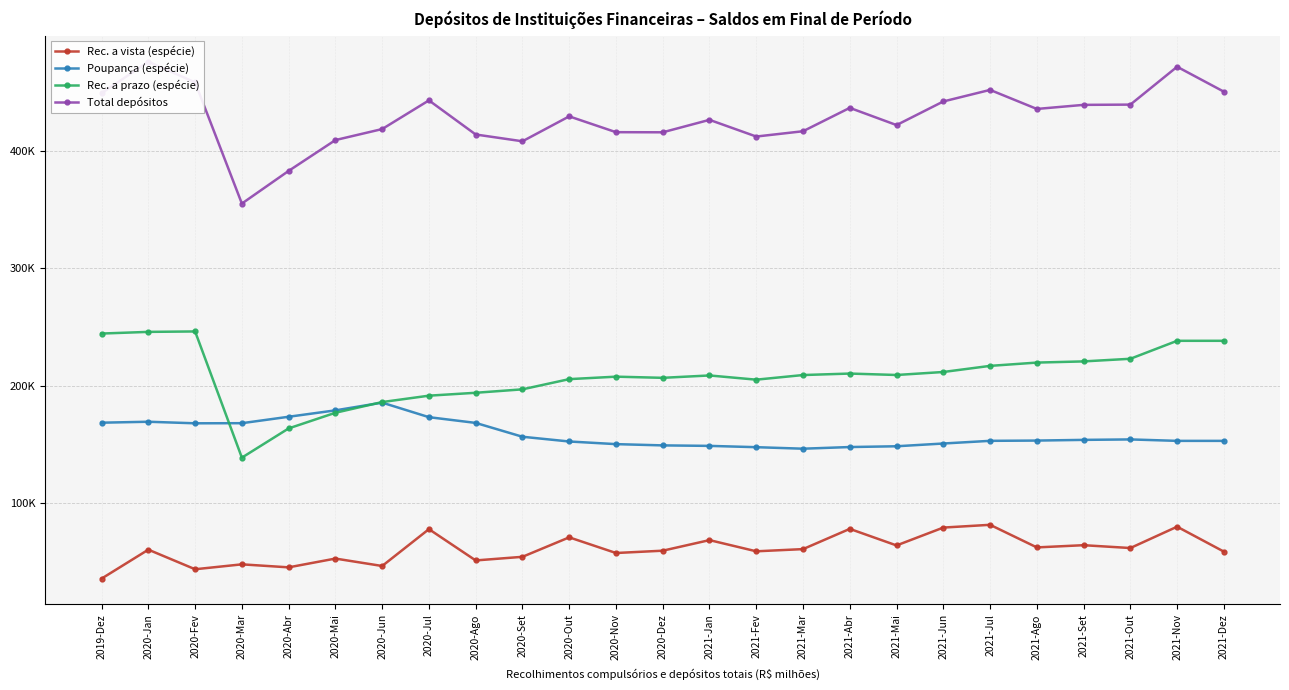

At how many categories does at least one series exceed 307053?

25